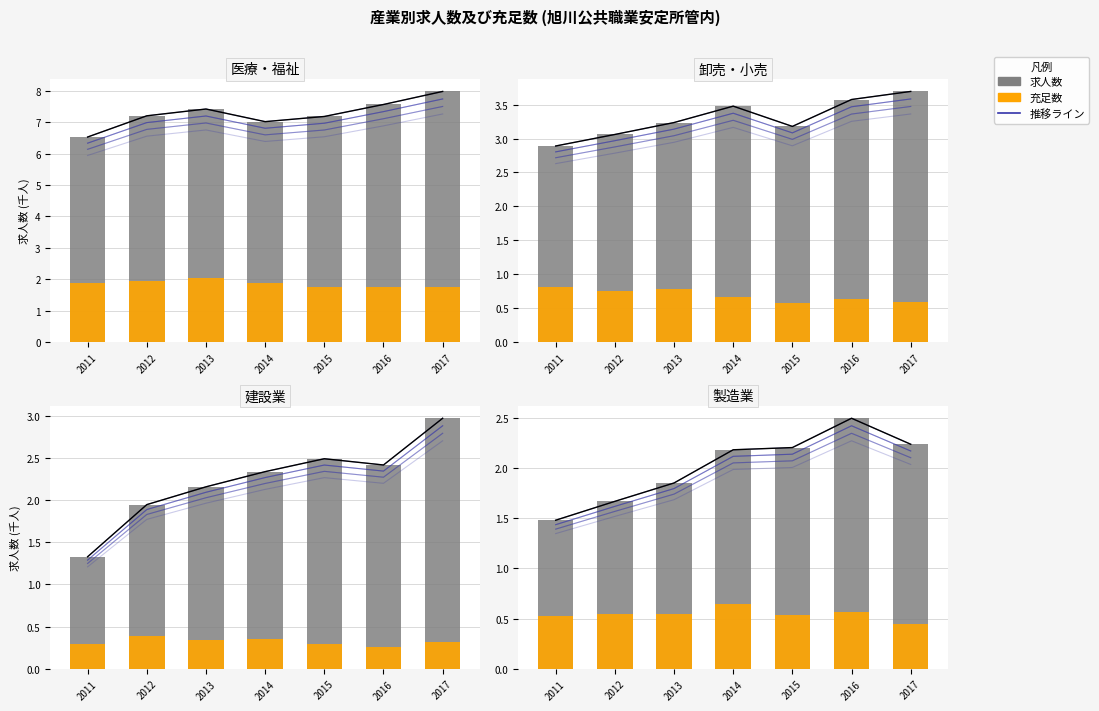

Which series has the widest spread of values?

求人数 (千人)